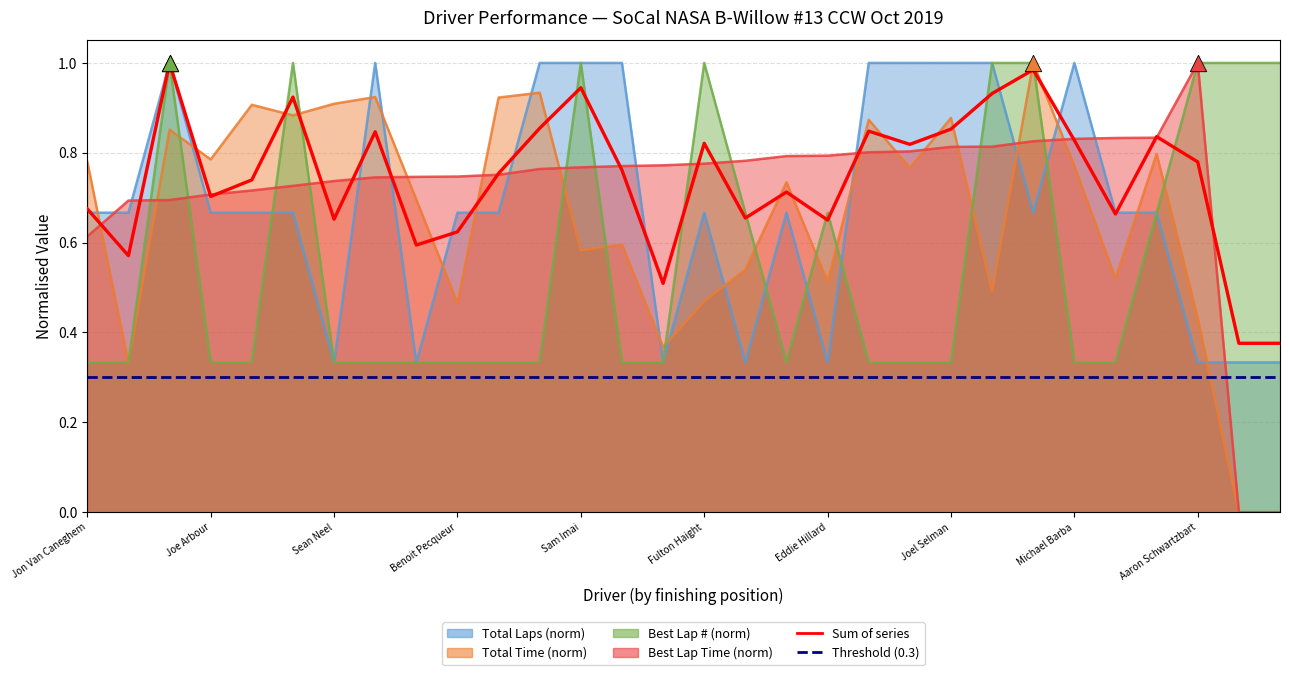

At which category is the sum across all series the highest?

Jeremy Patterson